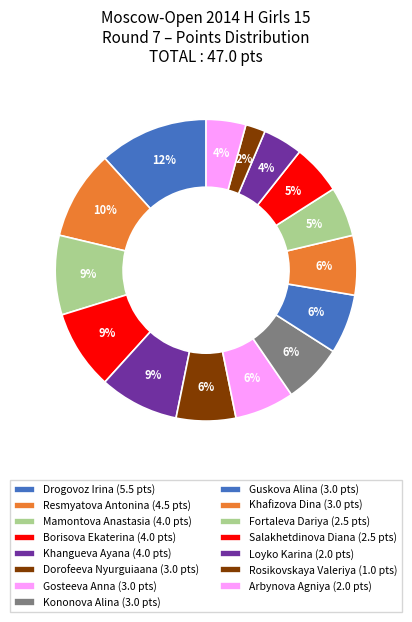

Count the number of slices in the pie.

15